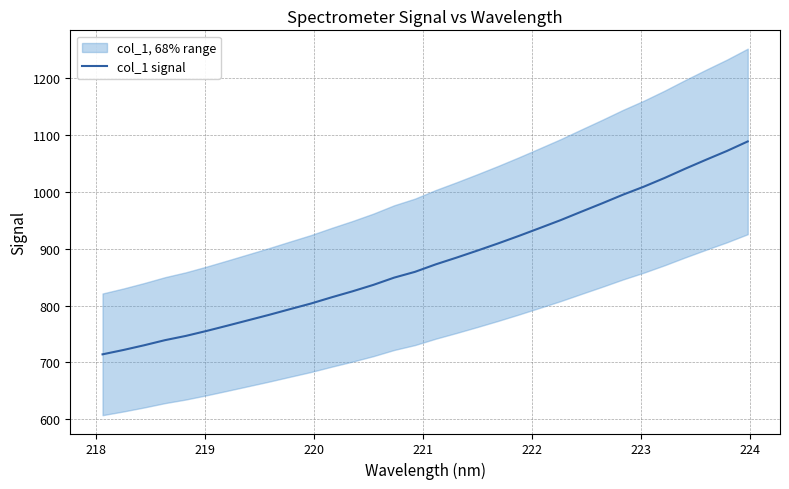

What is the highest value of the col_1 signal series?

1089.1